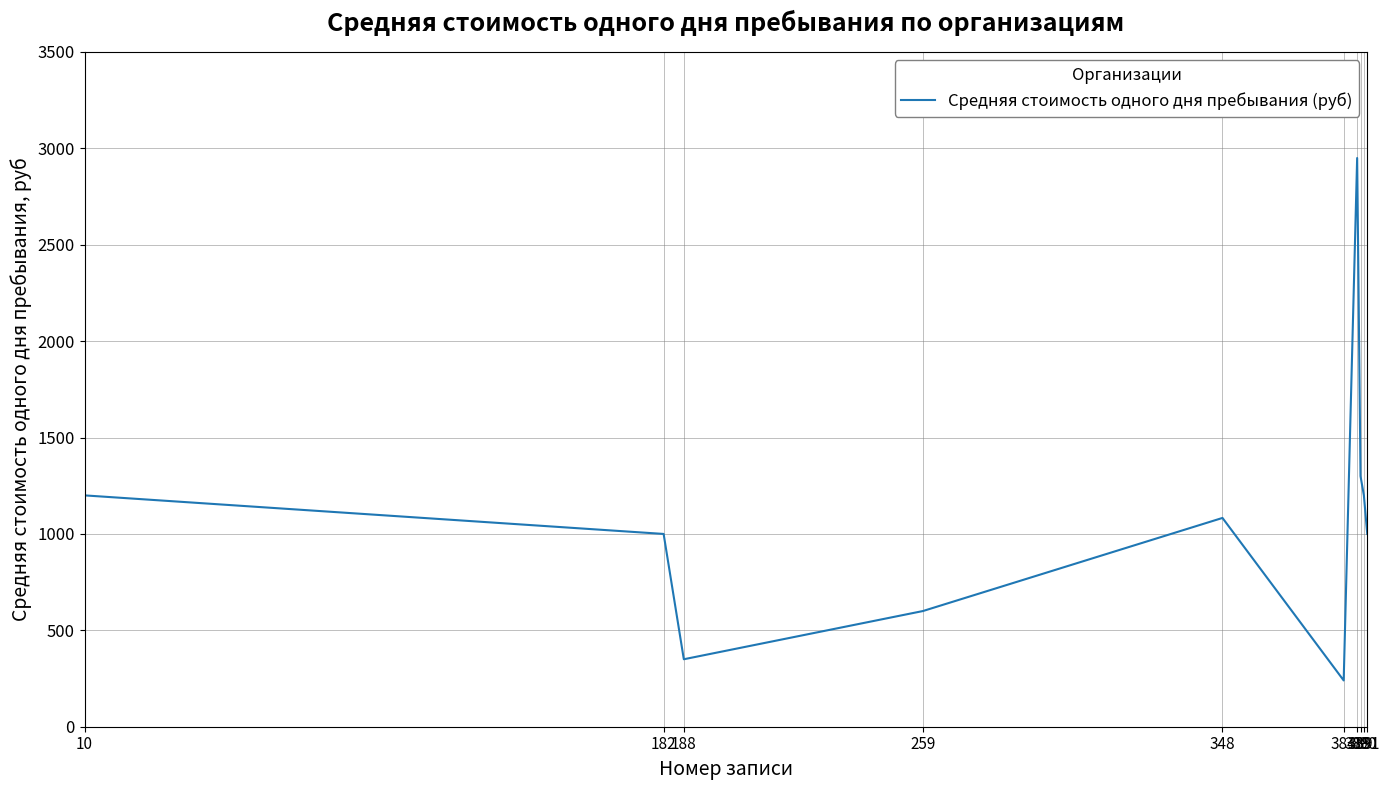

How many distinct data groups are displayed?

1